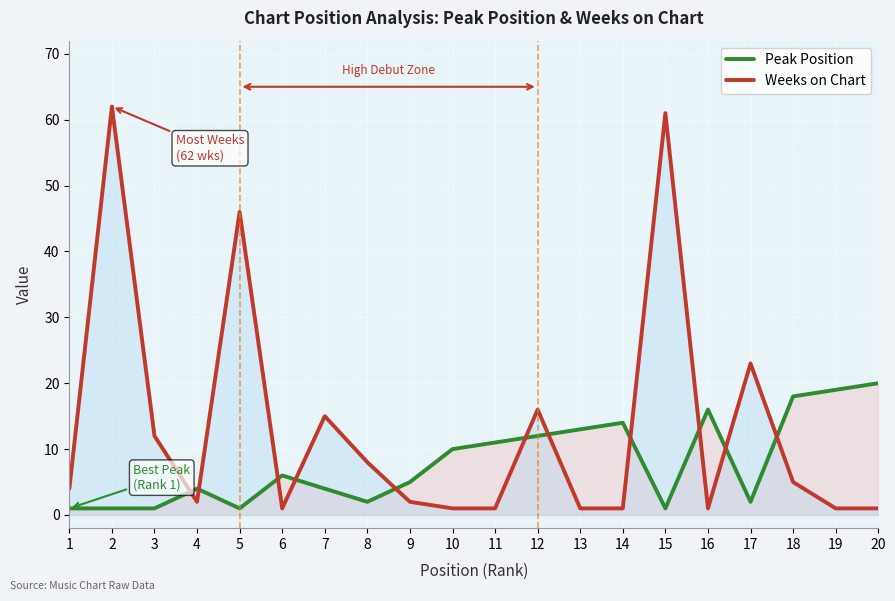

At which label does Peak Position reach its minimum?

1